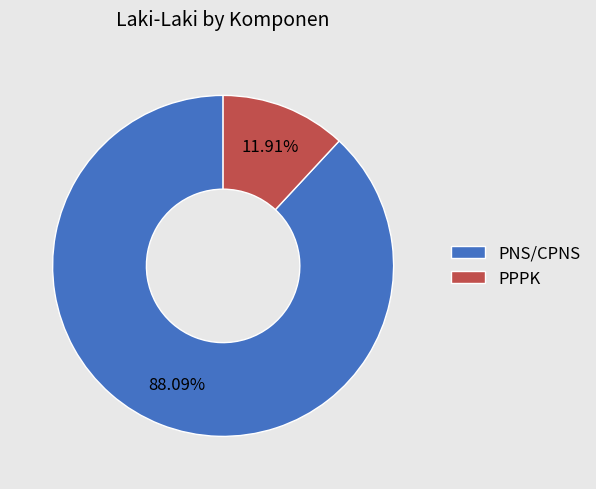

To the nearest percent, what percentage of the pie is PPPK?

12%